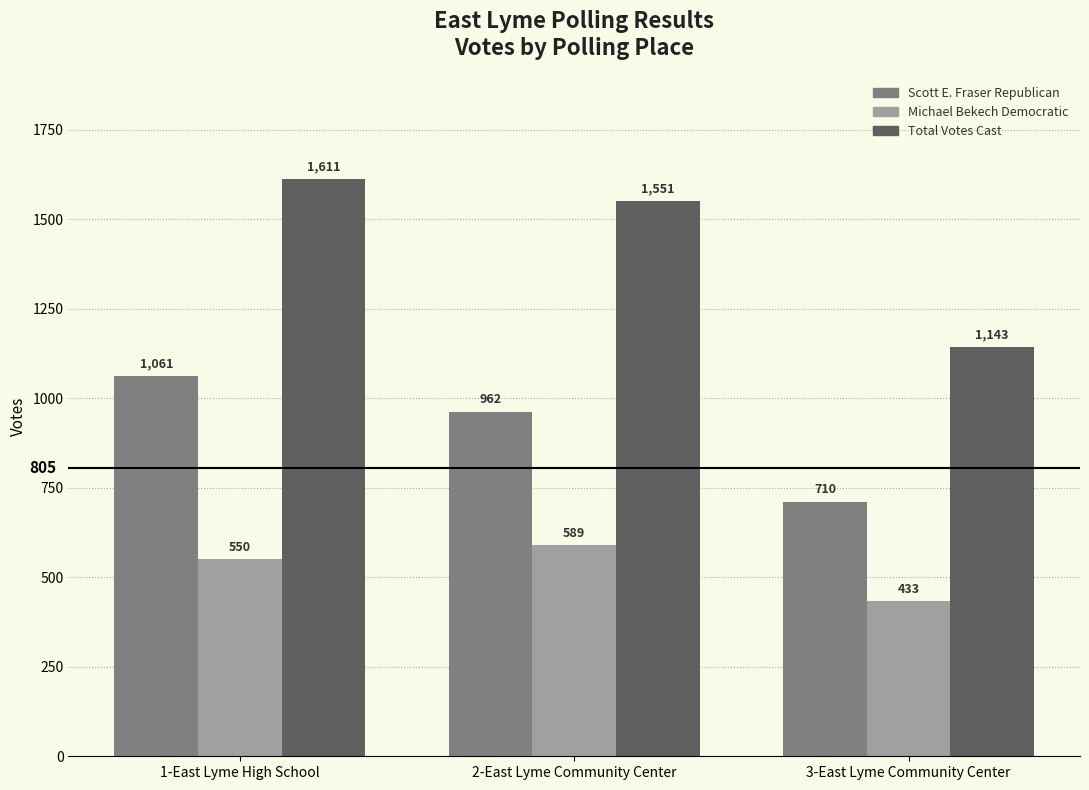

Count the number of categories in the chart.

3